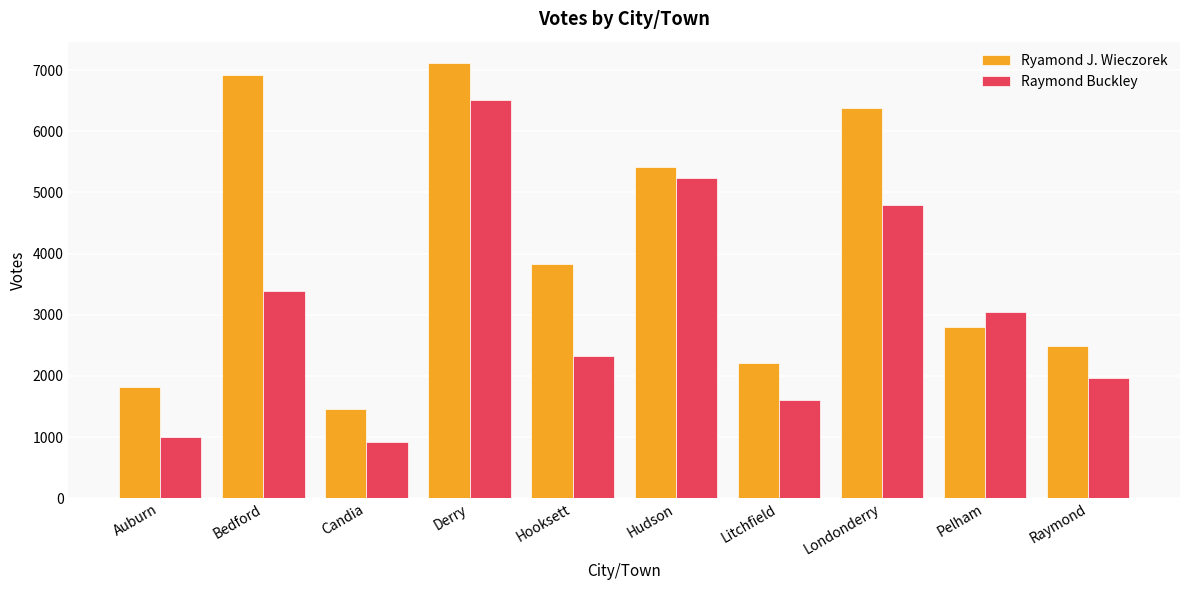

Count the number of categories in the chart.

10